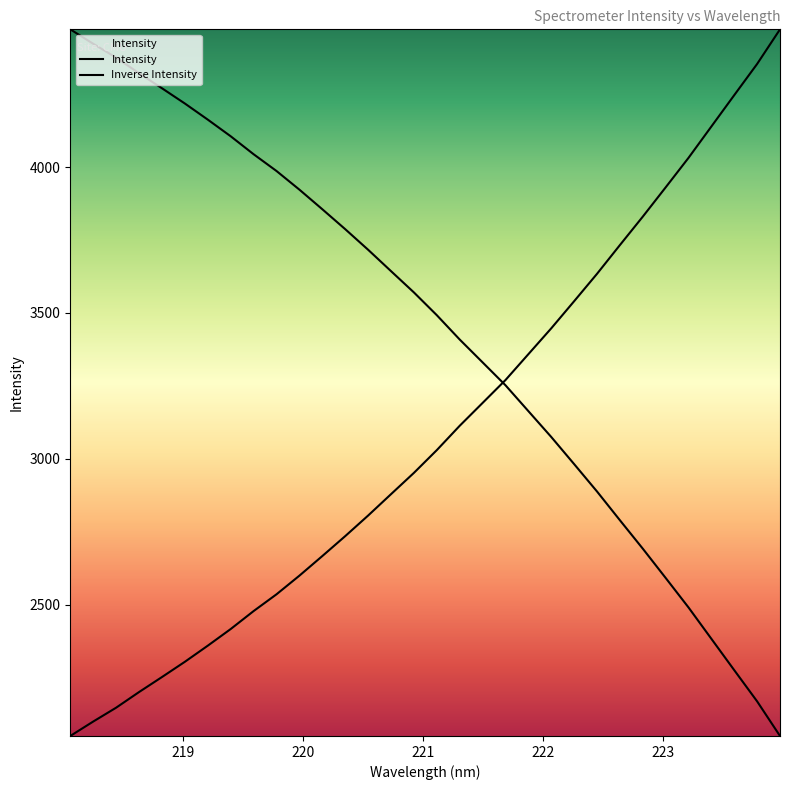

How many lines are shown in the chart?

2